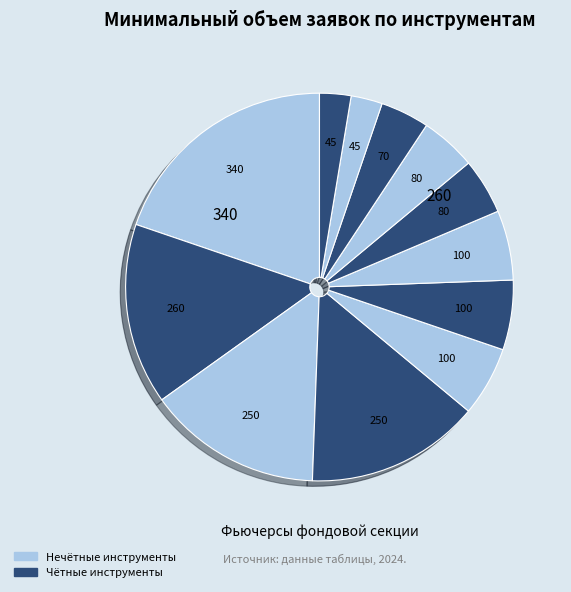

To the nearest percent, what is the average slice percentage?

8%